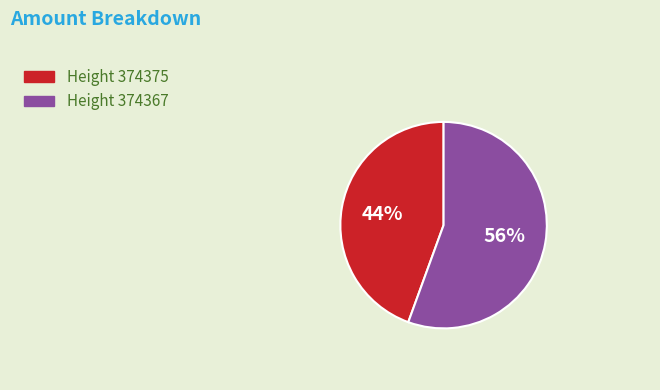

To the nearest percent, what is the average slice percentage?

50%